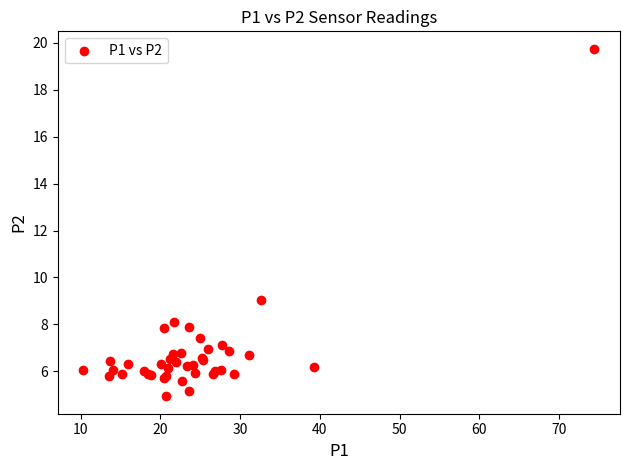

What Y value in the scatter plot is closest to 12?

9.0